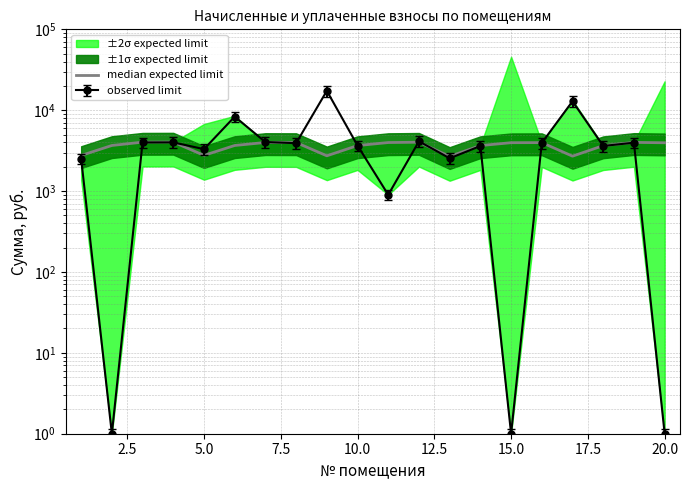

Is it true that the value at 16 is 1838.7?

False